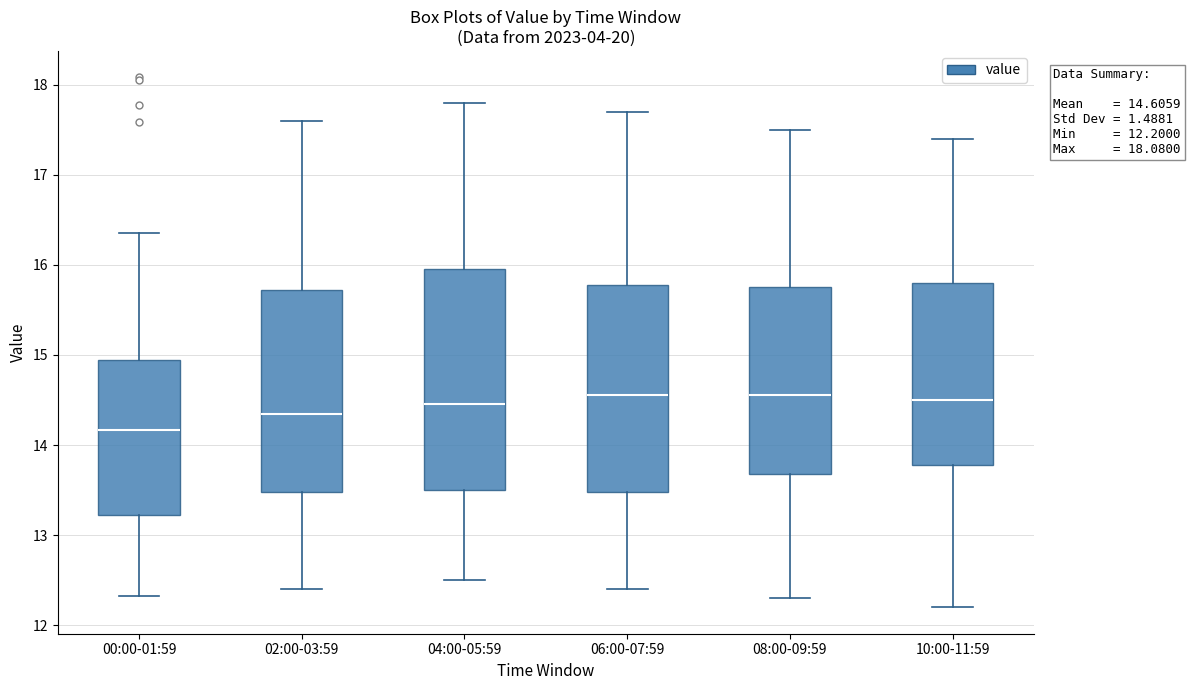

Comparing the boxes themselves (not the whiskers), which one is the tallest?

04:00-05:59